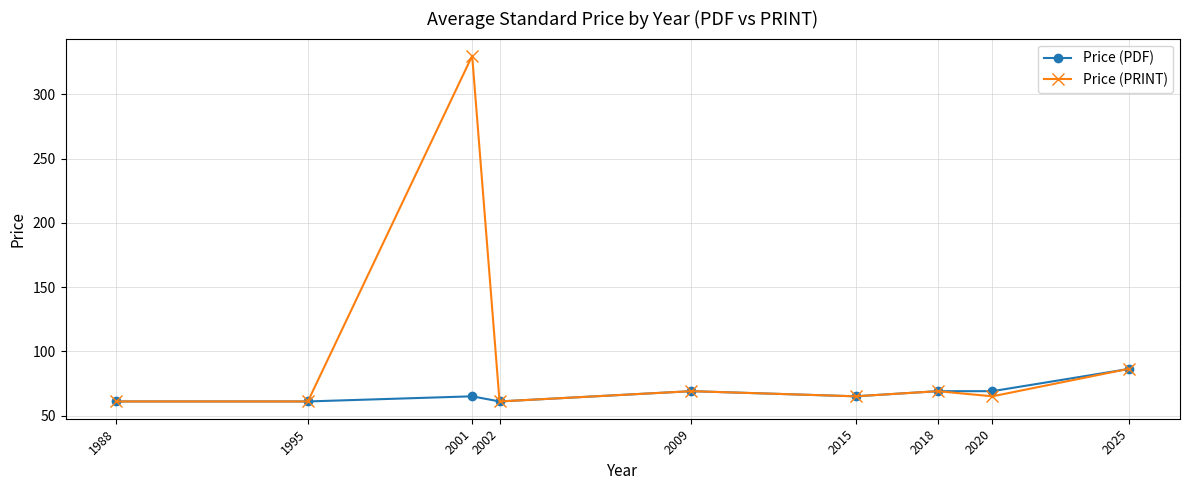

Which category has the highest value in the Price (PRINT) series?

2001